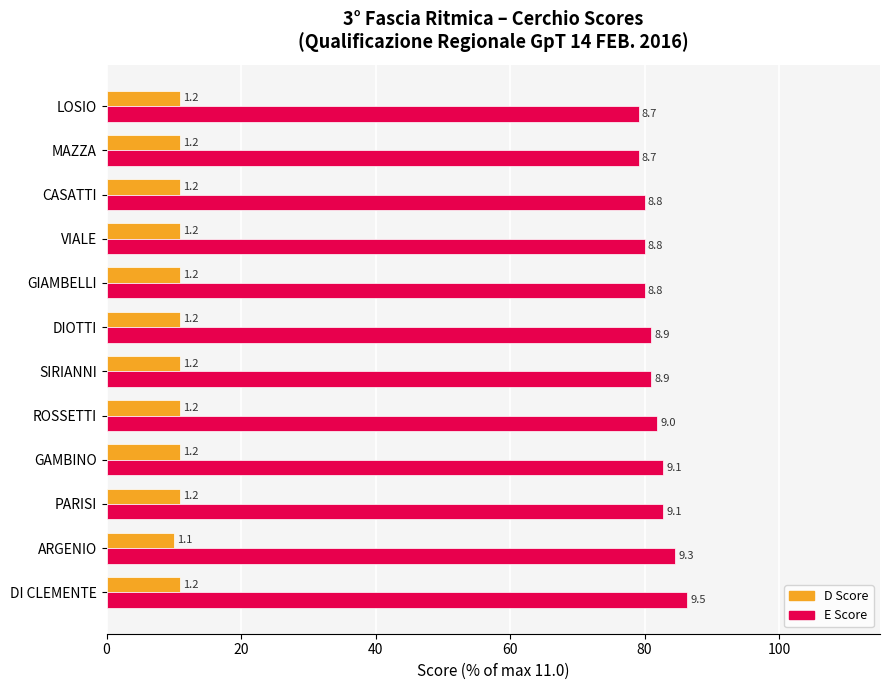

The E series shows 80.0 at VIALE. True or false?

True